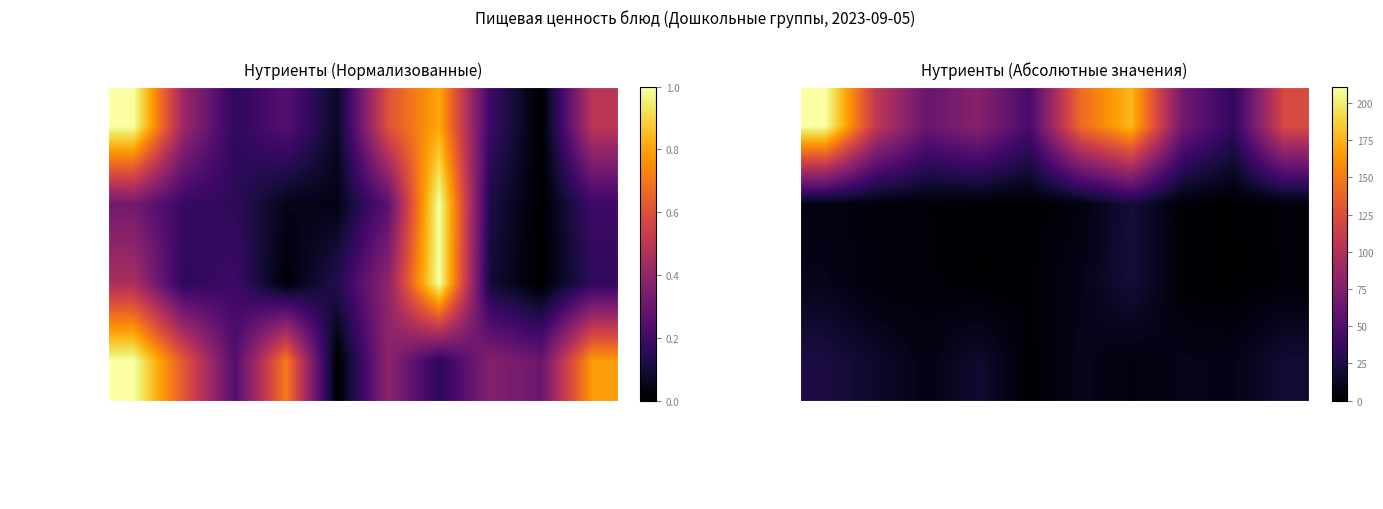

Read the Углеводы value at сырники творожные.

19.4